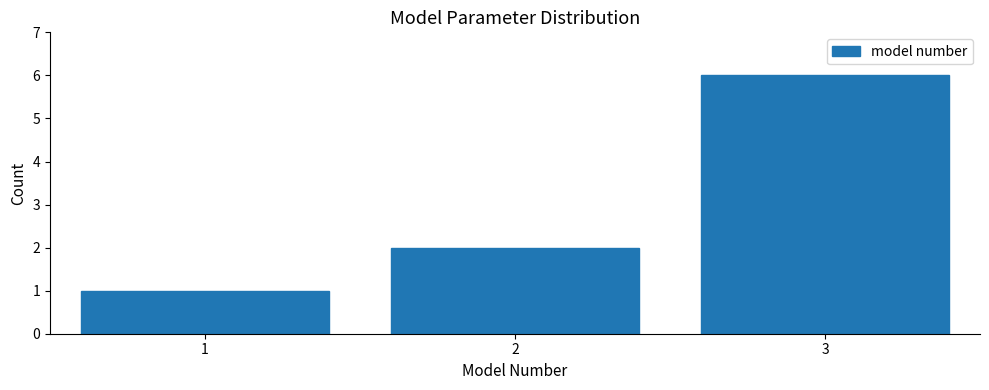

Reading left to right, what are all the values shown in this chart?

1	2	6